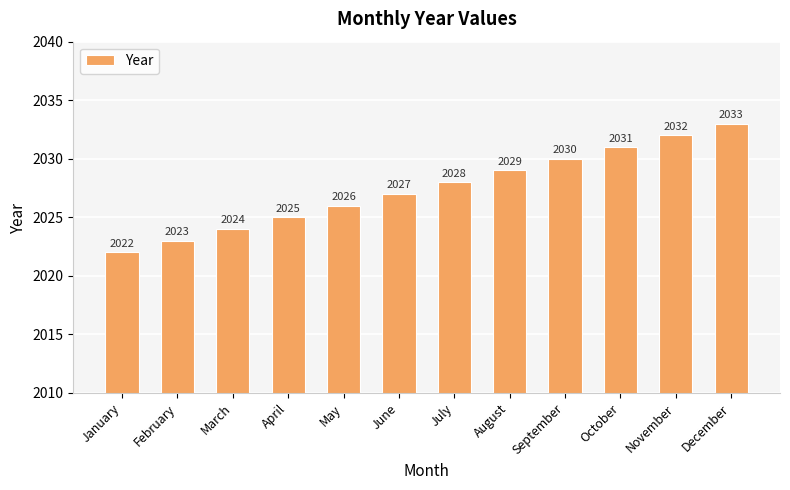

List the labels in order of value, largest first.

December, November, October, September, August, July, June, May, April, March, February, January